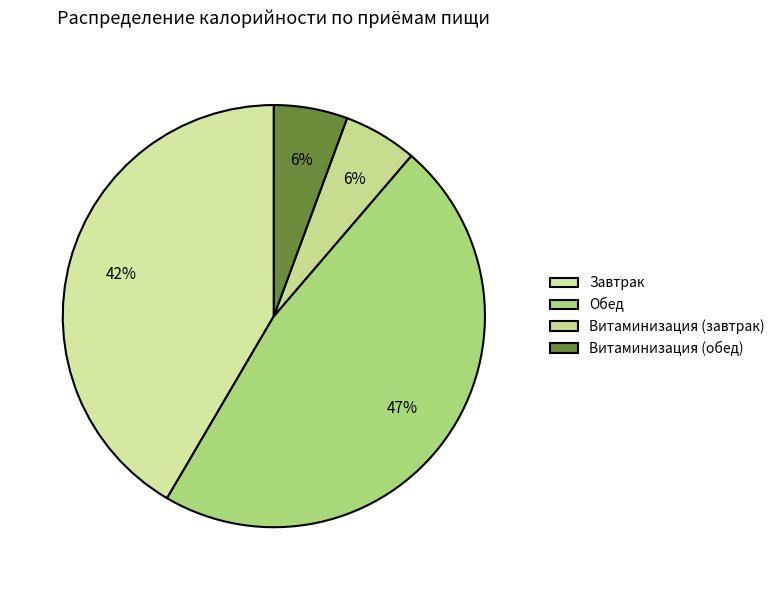

How many slices are in this pie chart?

4